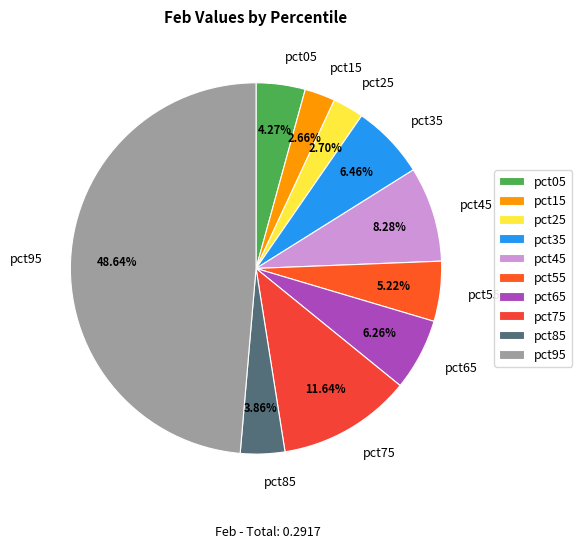

To the nearest percent, what is the difference between the largest and smallest slice percentages?

46%